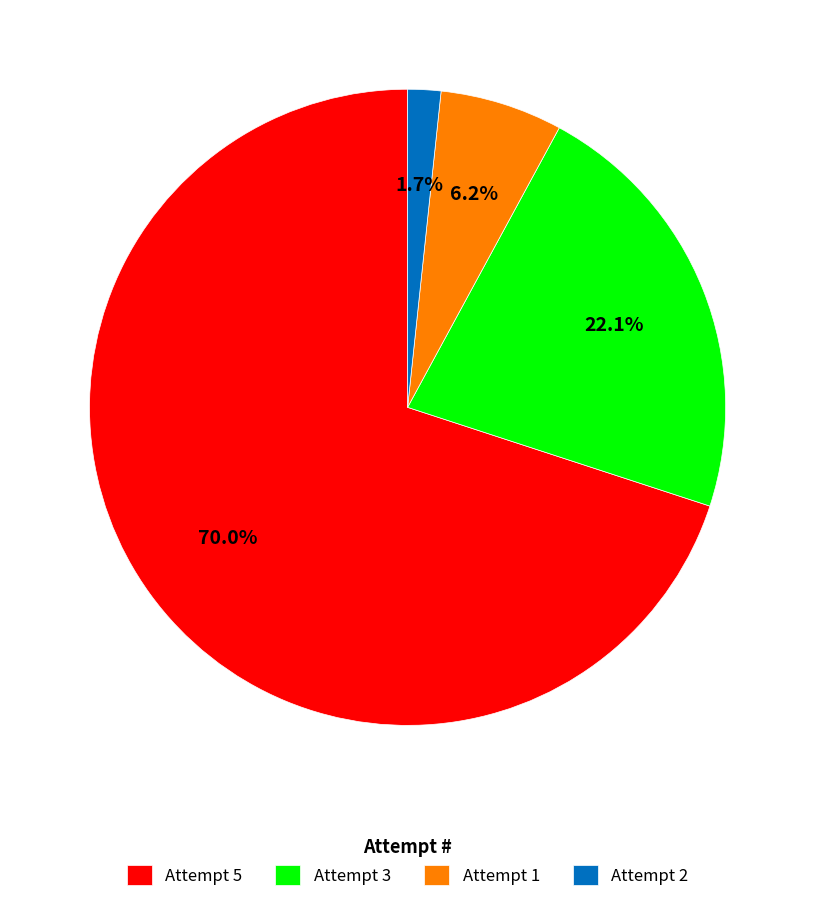

Which has a higher value, Attempt 2 or Attempt 1?

Attempt 1